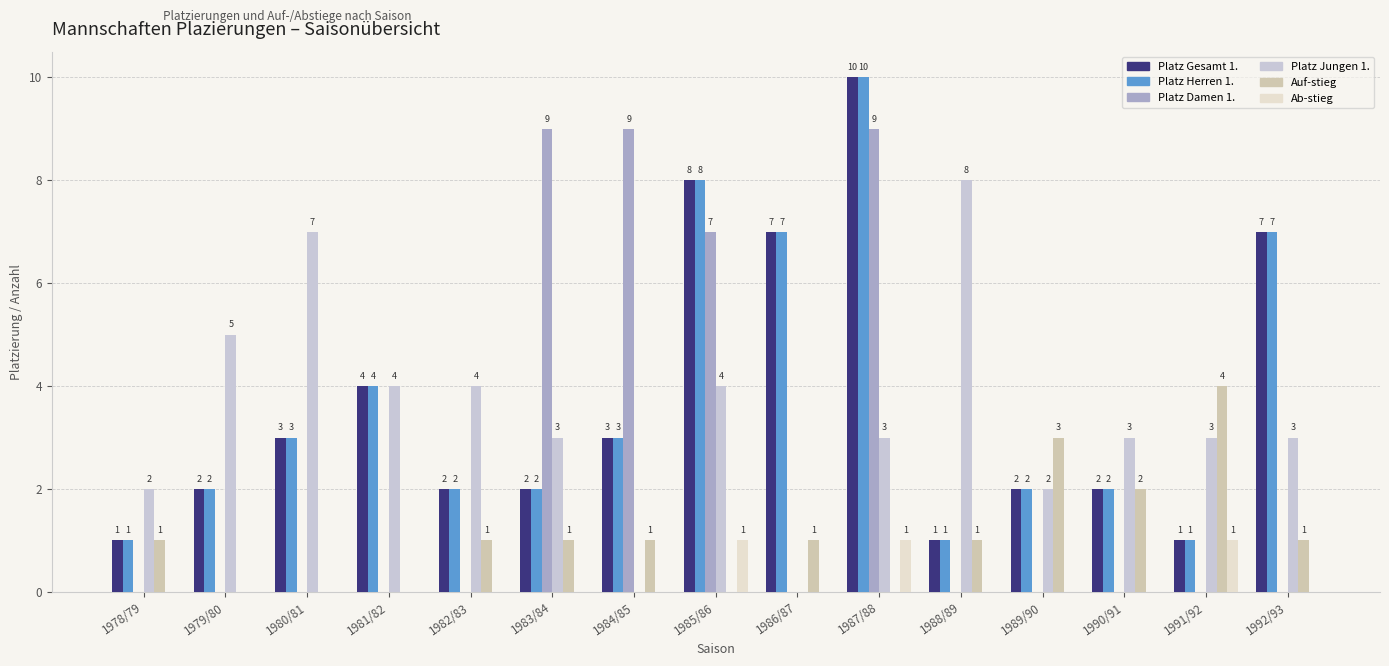

Reading right to left, transcribe all the data shown in this chart.

Platz Gesamt 1.: 1992/93=7	1991/92=1	1990/91=2	1989/90=2	1988/89=1	1987/88=10	1986/87=7	1985/86=8	1984/85=3	1983/84=2	1982/83=2	1981/82=4	1980/81=3	1979/80=2	1978/79=1
Platz Herren 1.: 1992/93=7	1991/92=1	1990/91=2	1989/90=2	1988/89=1	1987/88=10	1986/87=7	1985/86=8	1984/85=3	1983/84=2	1982/83=2	1981/82=4	1980/81=3	1979/80=2	1978/79=1
Platz Damen 1.: 1992/93=0	1991/92=0	1990/91=0	1989/90=0	1988/89=0	1987/88=9	1986/87=0	1985/86=7	1984/85=9	1983/84=9	1982/83=0	1981/82=0	1980/81=0	1979/80=0	1978/79=0
Platz Jungen 1.: 1992/93=3	1991/92=3	1990/91=3	1989/90=2	1988/89=8	1987/88=3	1986/87=0	1985/86=4	1984/85=0	1983/84=3	1982/83=4	1981/82=4	1980/81=7	1979/80=5	1978/79=2
Auf-stieg: 1992/93=1	1991/92=4	1990/91=2	1989/90=3	1988/89=1	1987/88=0	1986/87=1	1985/86=0	1984/85=1	1983/84=1	1982/83=1	1981/82=0	1980/81=0	1979/80=0	1978/79=1
Ab-stieg: 1992/93=0	1991/92=1	1990/91=0	1989/90=0	1988/89=0	1987/88=1	1986/87=0	1985/86=1	1984/85=0	1983/84=0	1982/83=0	1981/82=0	1980/81=0	1979/80=0	1978/79=0